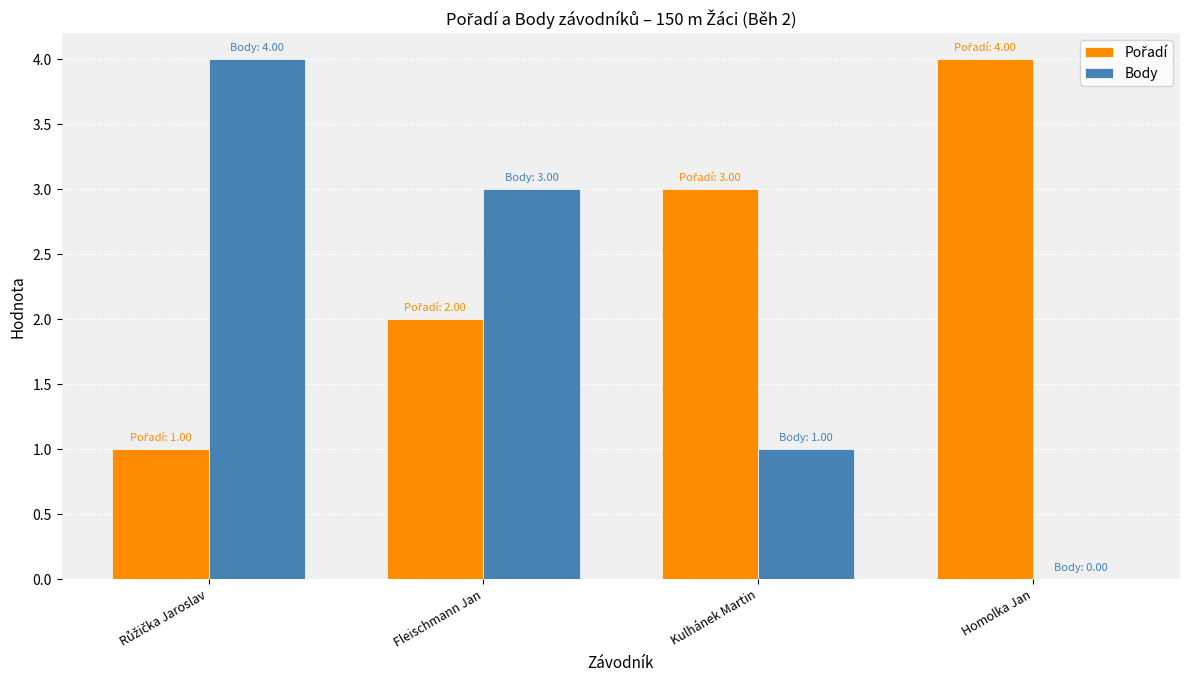

Are the bars horizontal?

No